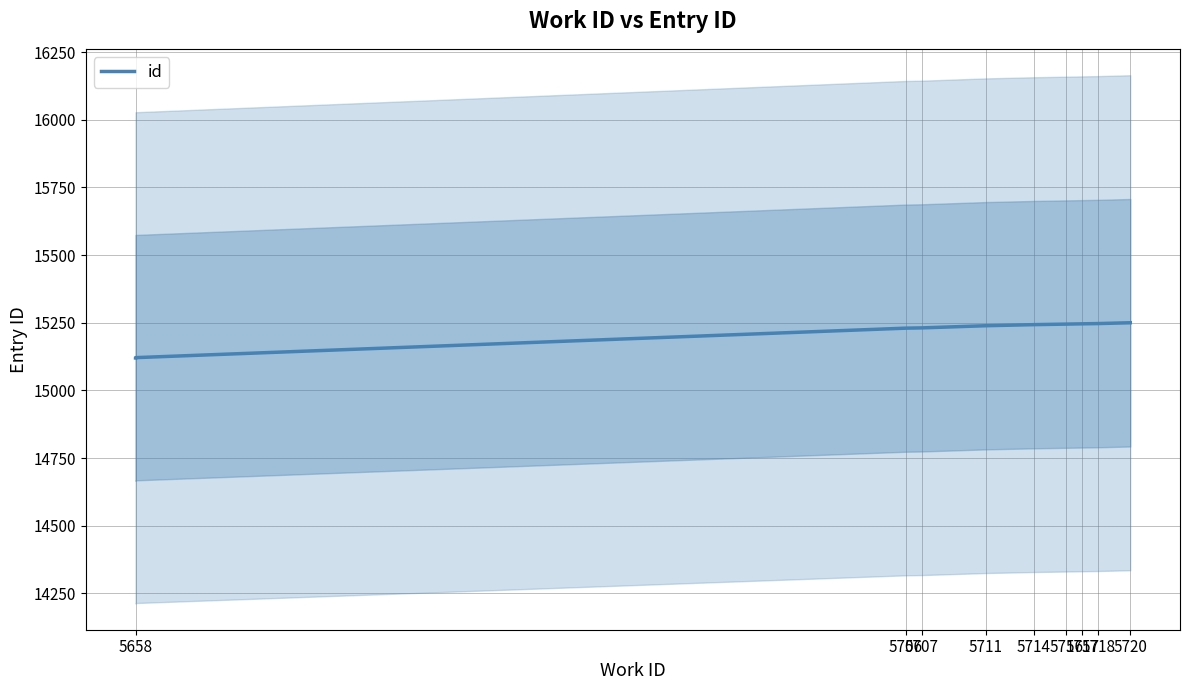

The chart shows a value of 15247 at 5718. True or false?

True